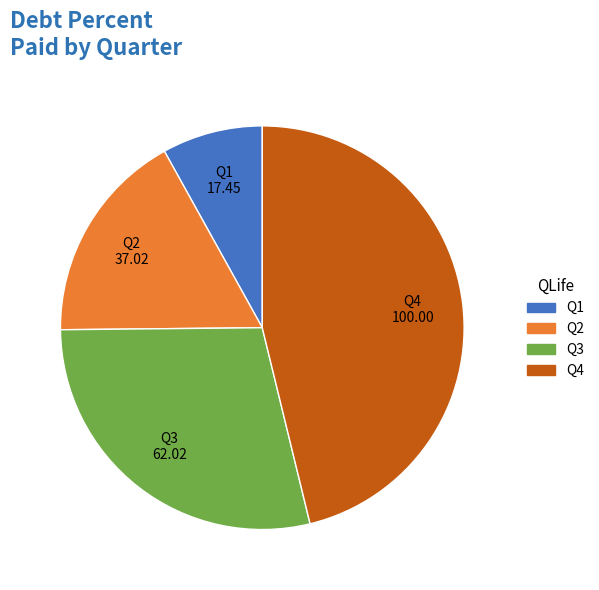

Which category has the biggest portion of the pie?

Q4